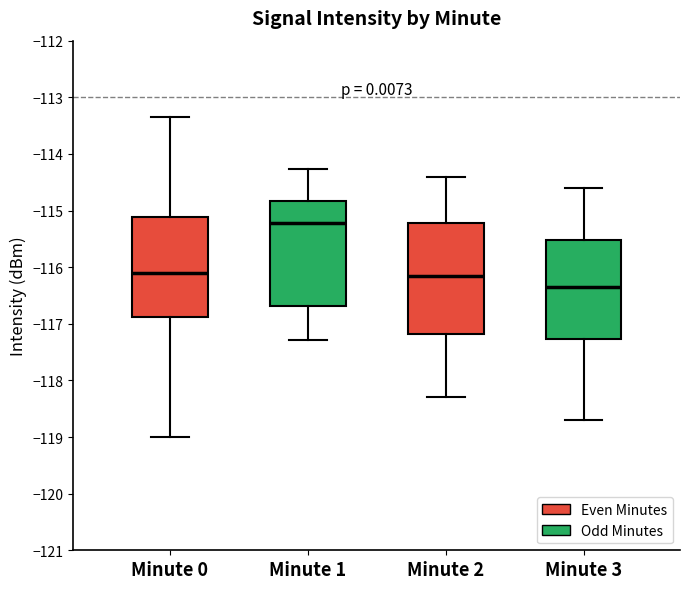

Where does the median line of the box for Minute 1 sit on the y-axis? The values are not printed on the chart, so give them approximately, as read against the axis.

-115.2